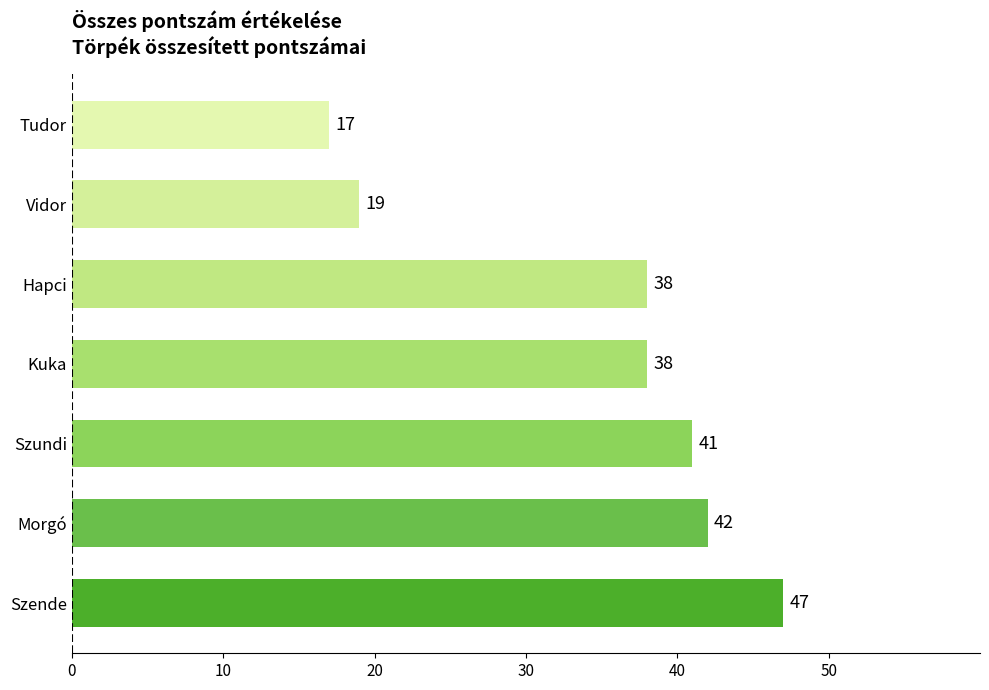

What is the change in value from Hapci to Vidor?

-19